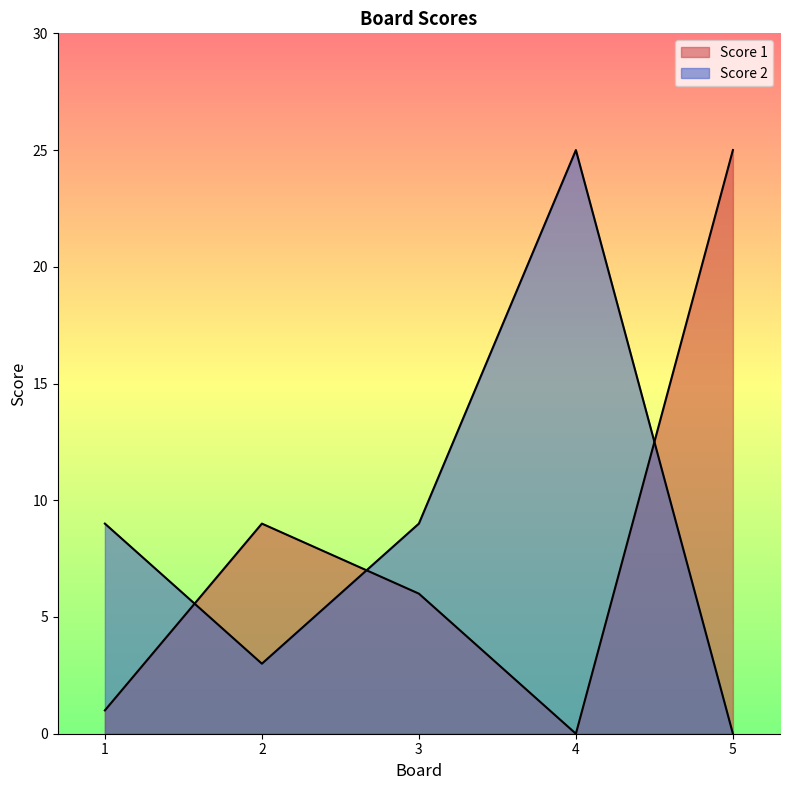

Reading left to right, extract all data points from this chart.

Score 1: 1	9	6	0	25
Score 2: 9	3	9	25	0